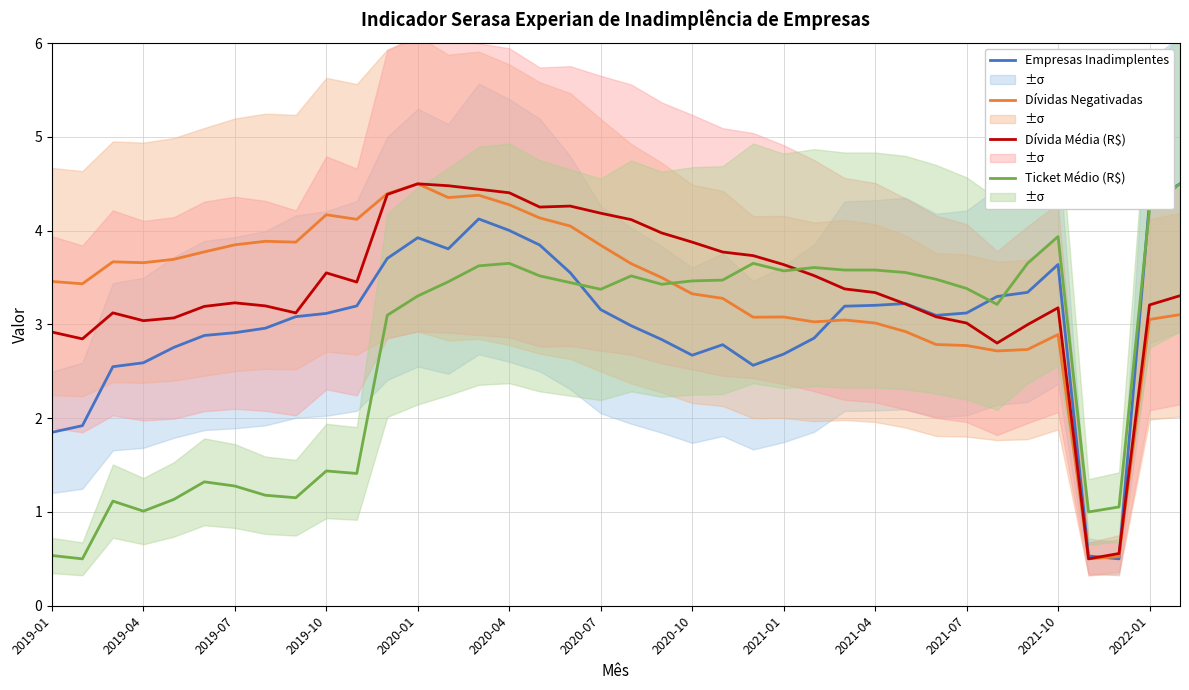

What is the sum of all Ticket Médio (R$) values?

103.4